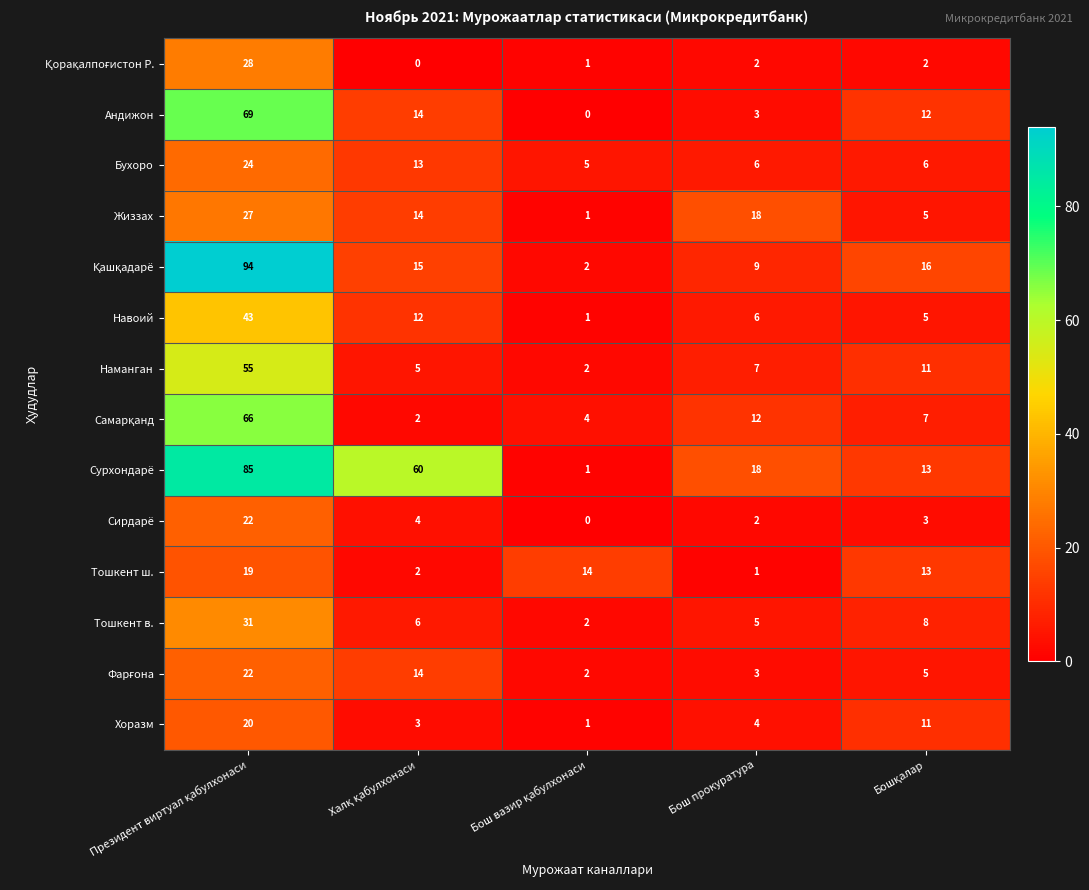

At how many categories does at least one series exceed 54?

2